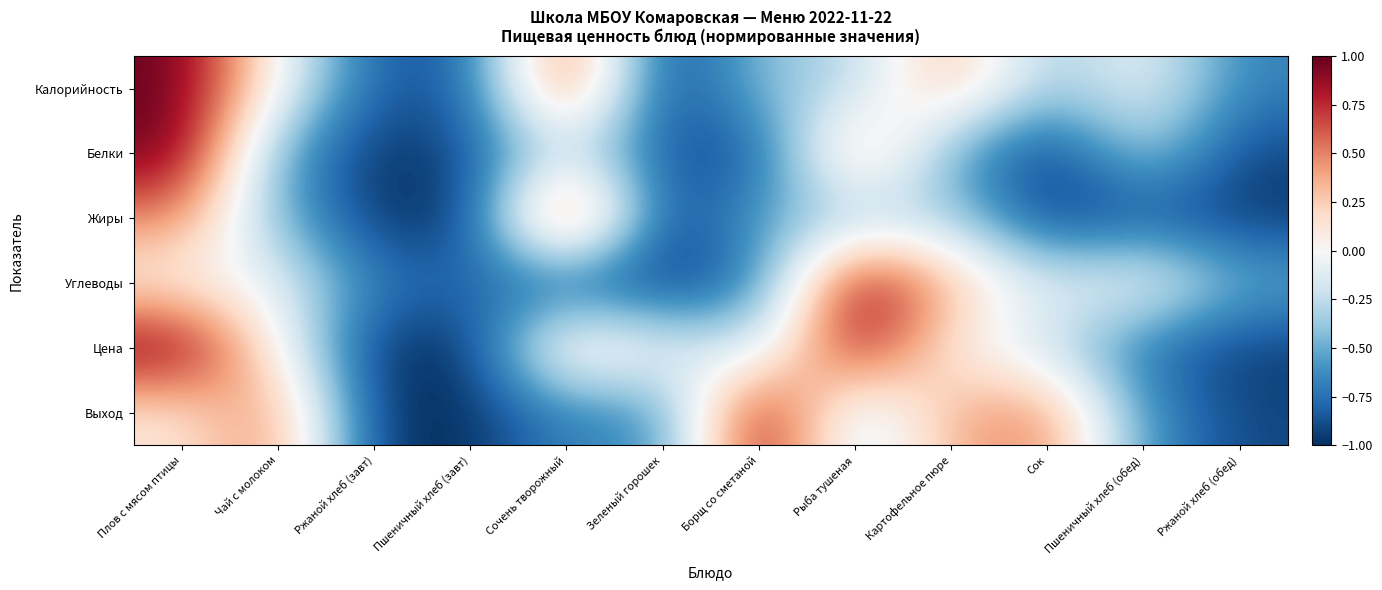

Count the number of categories in the chart.

12